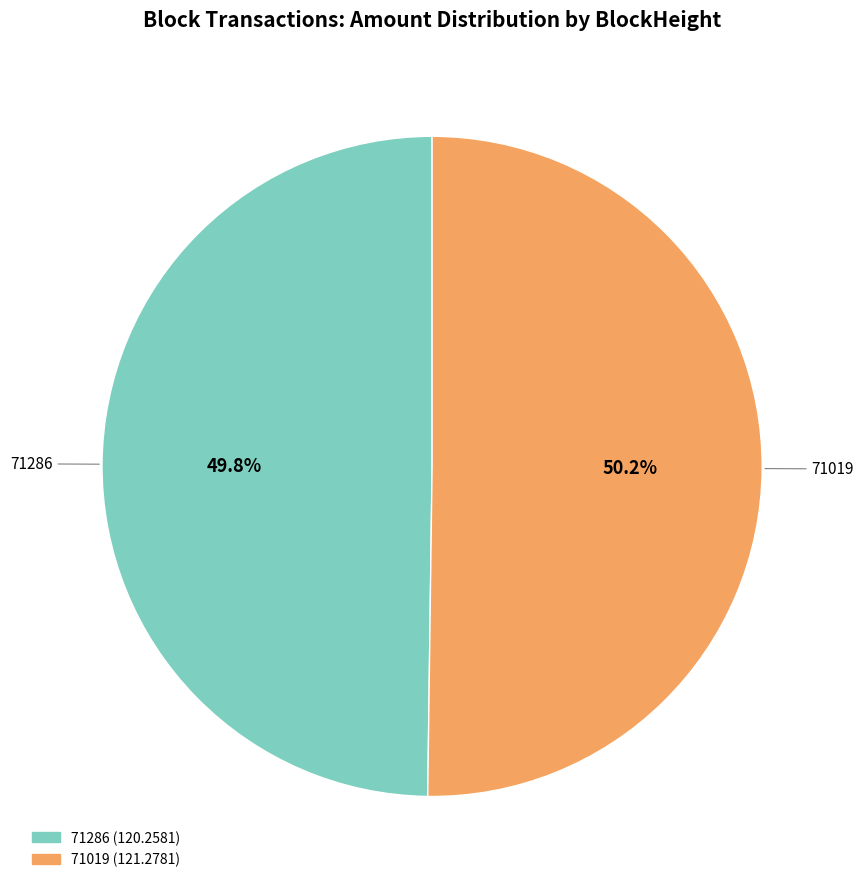

Approximately how many times larger is the value at 71019 compared to 71286?

1.0